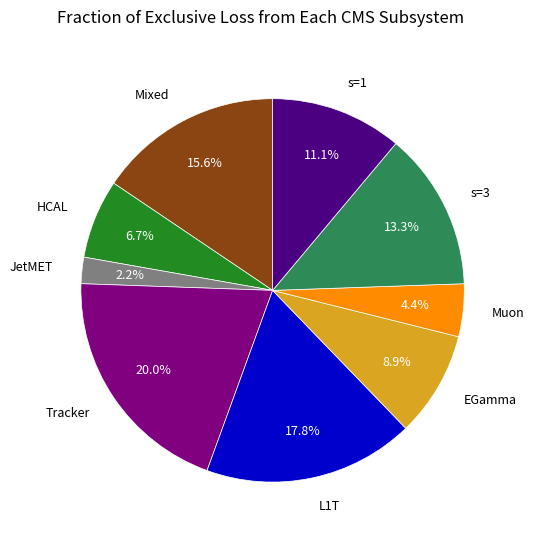

Which has a higher value, s=1 or HCAL?

s=1